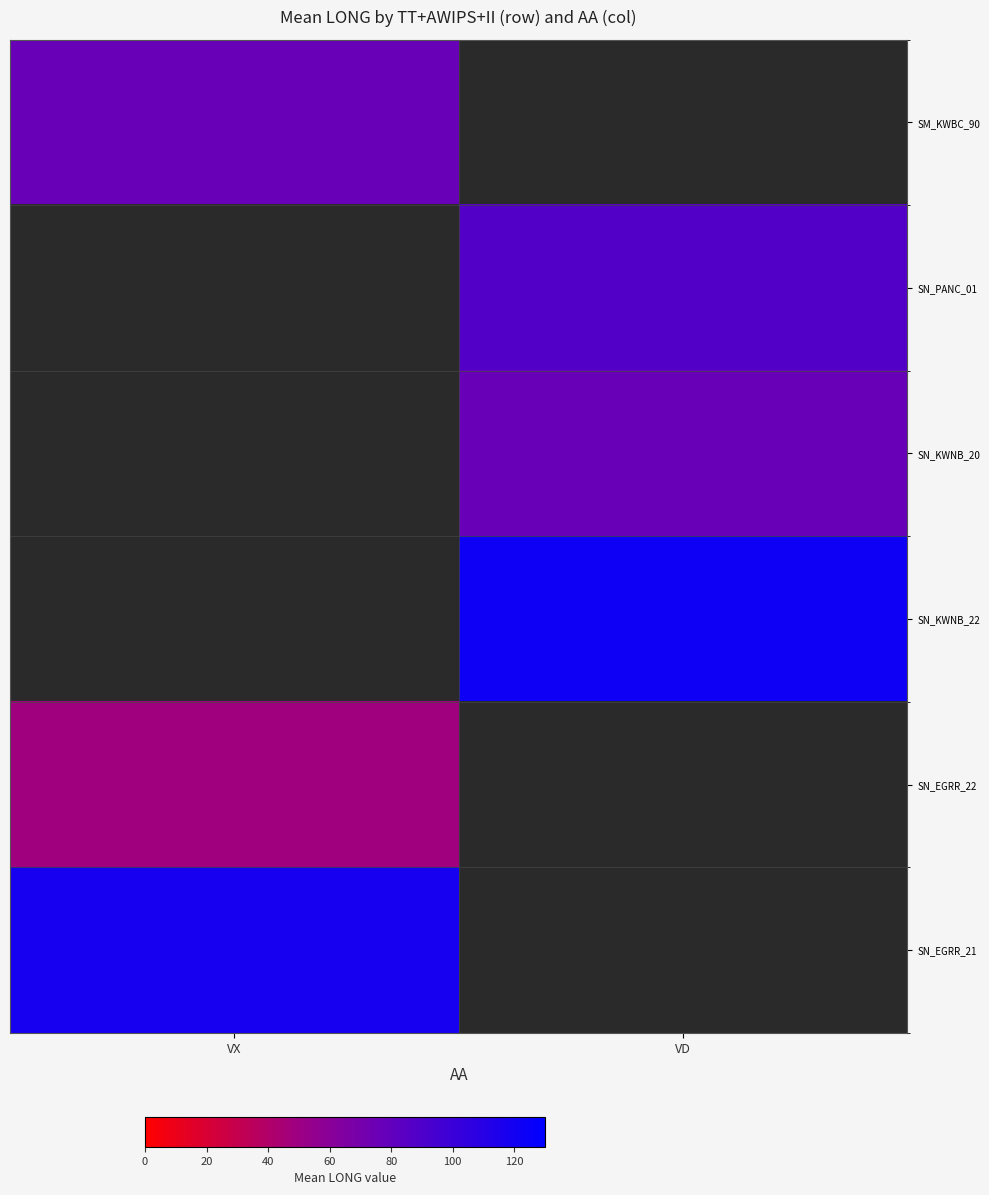

What is the greatest value displayed?

122.1